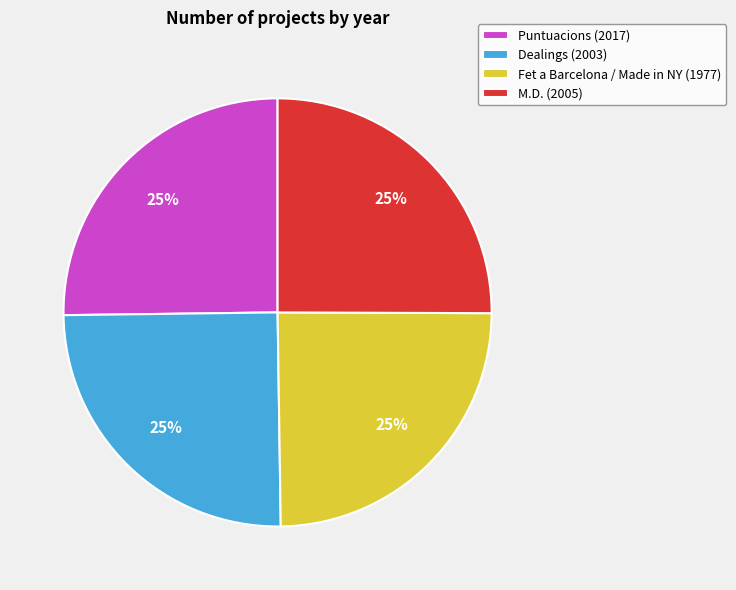

Approximately how many times larger is the value at M.D. (2005) compared to Dealings (2003)?

1.0